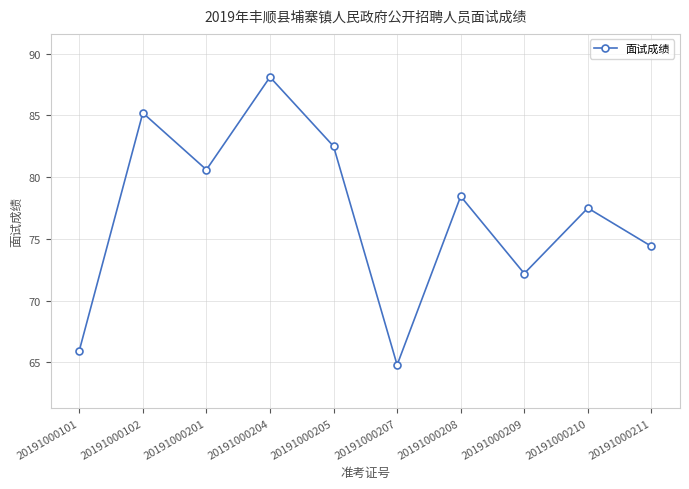

The chart shows a value of 101.1 at 20191000207. True or false?

False